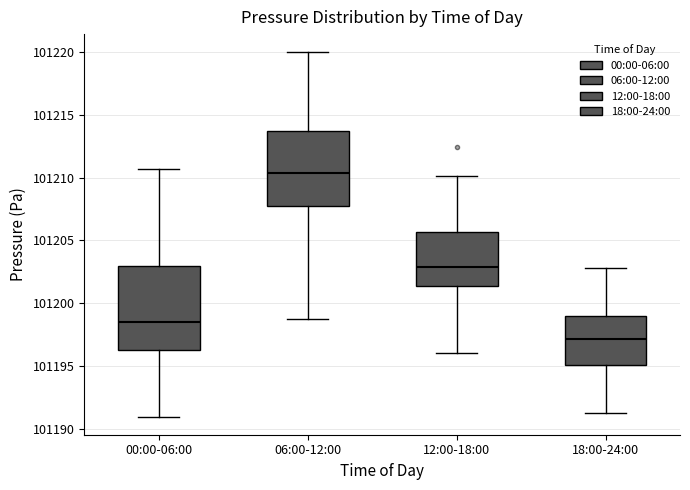

Where is the lower edge of the box for 12:00-18:00 on the y-axis? The values are not printed on the chart, so give them approximately, as read against the axis.

101201.5